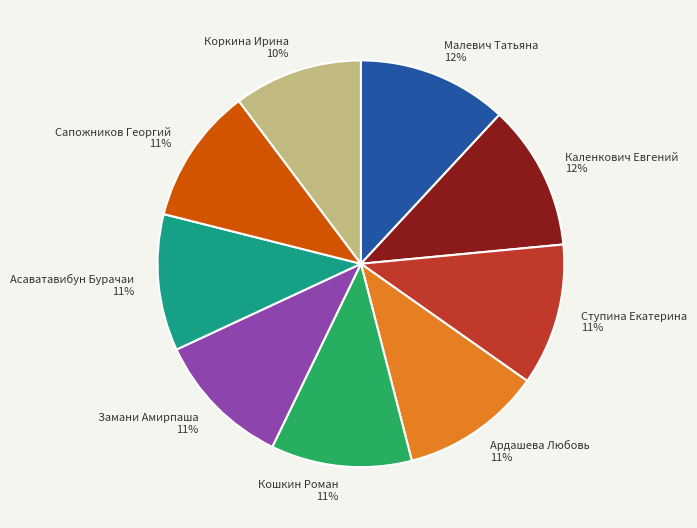

To the nearest percent, what is the difference between the largest and smallest slice percentages?

2%